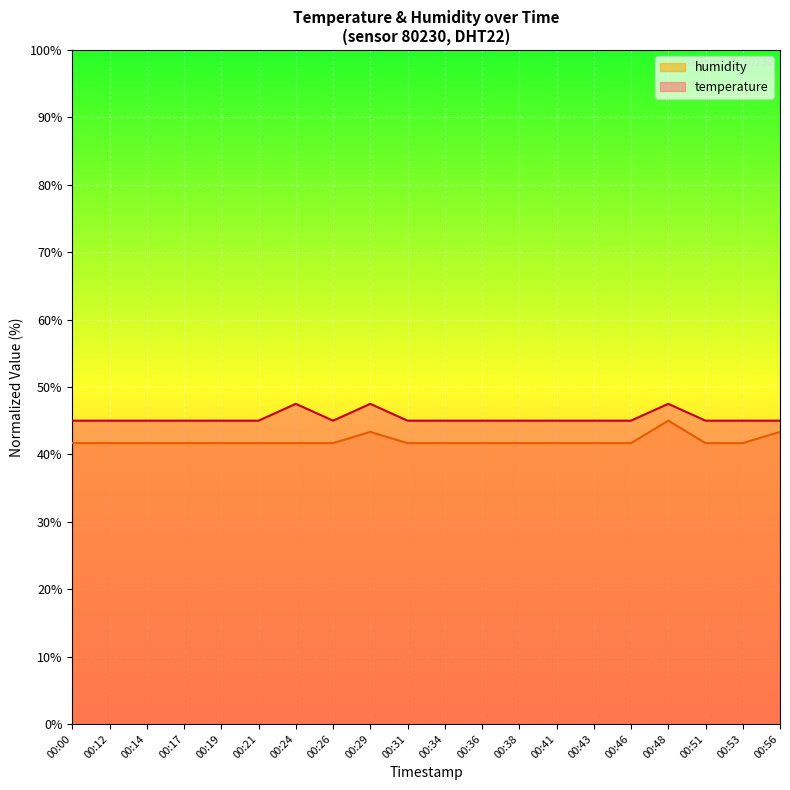

The humidity series shows 41.7 at 00:53. True or false?

True